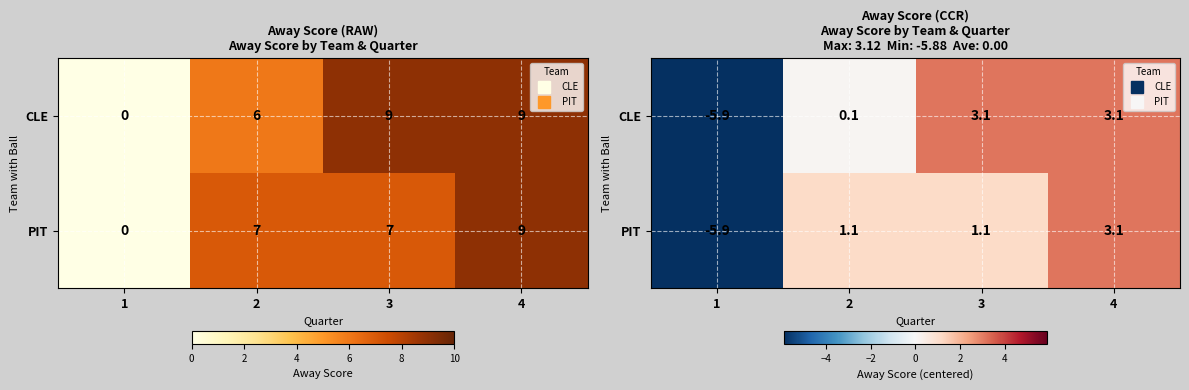

What is the sum of all PIT values?

-0.5